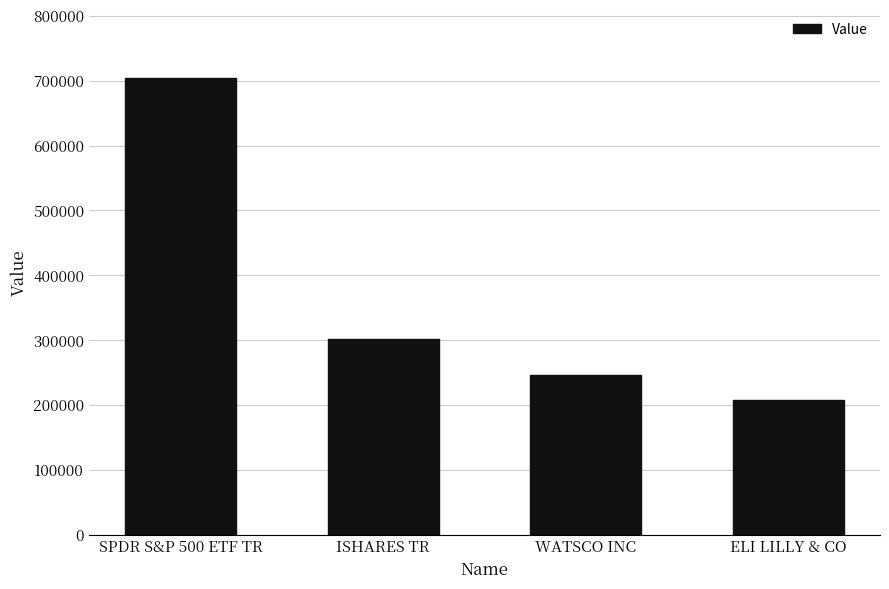

Reading left to right, transcribe all the data shown in this chart.

SPDR S&P 500 ETF TR=703632	ISHARES TR=301376	WATSCO INC=246450	ELI LILLY & CO=206971